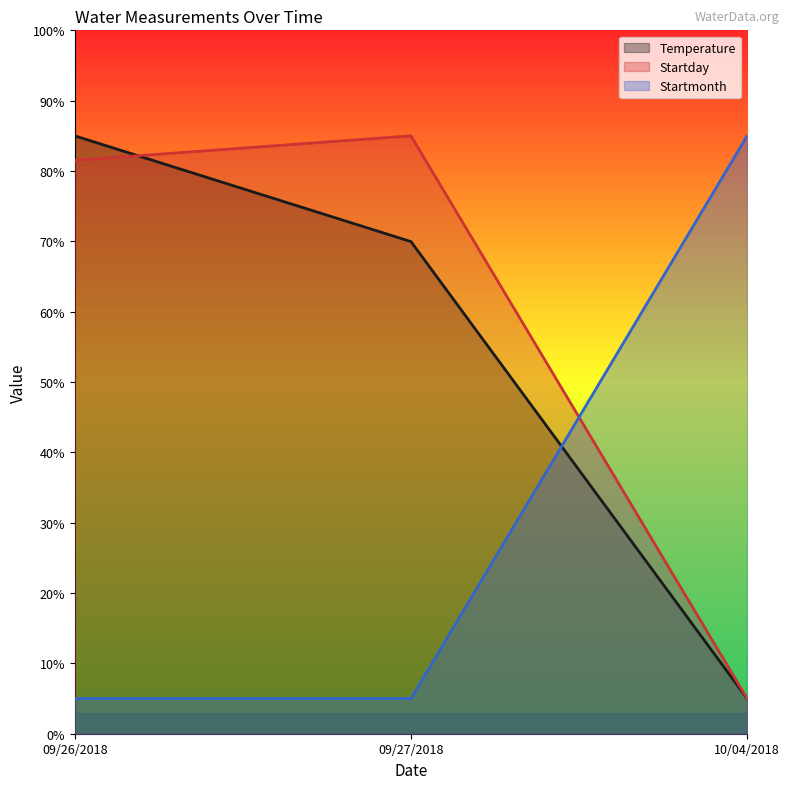

Is it true that Temperature equals 5.0 at 10/04/2018?

True